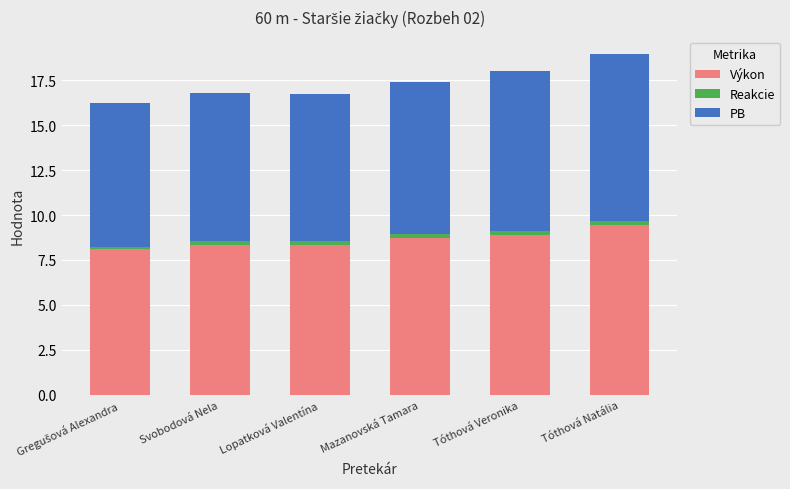

At which label does Výkon reach its peak?

Tóthová Natália